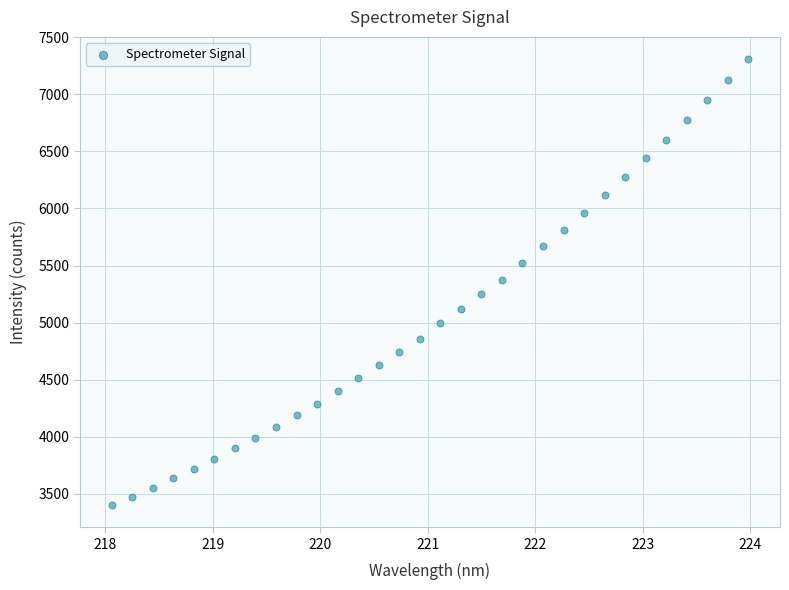

What is the range of Y values (max minus min)?

3904.0